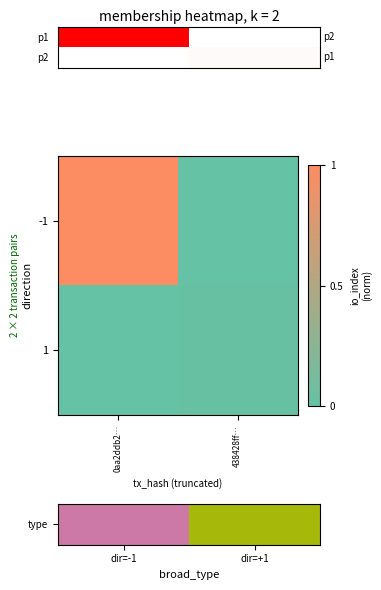

True or false: 1 has a value of 0.0 at 438428ff….

True